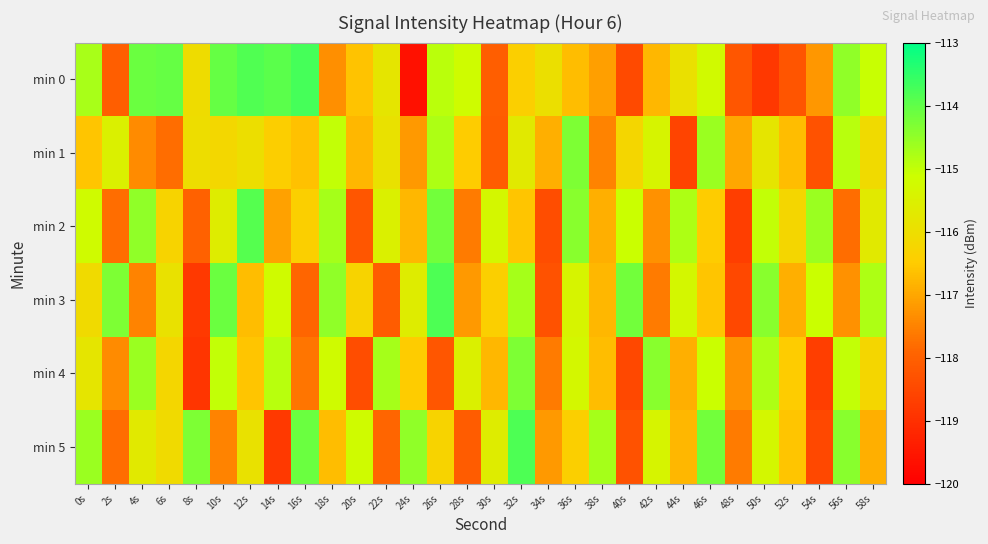

What is the maximum value shown in the chart?

-113.7